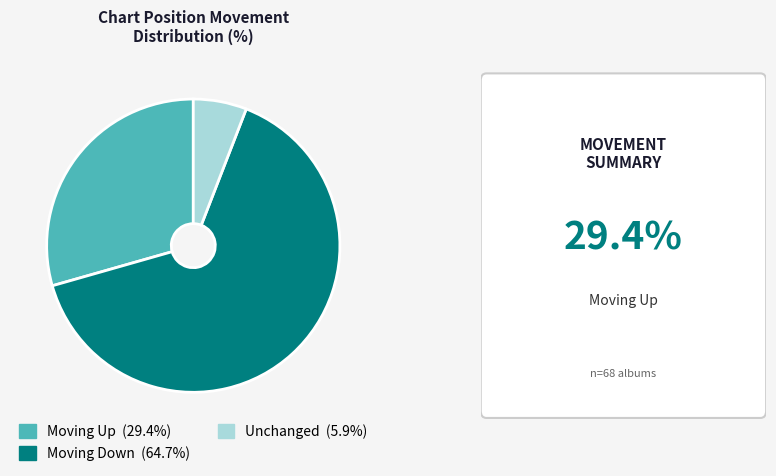

Is there any slice that represents more than half of the pie?

Yes